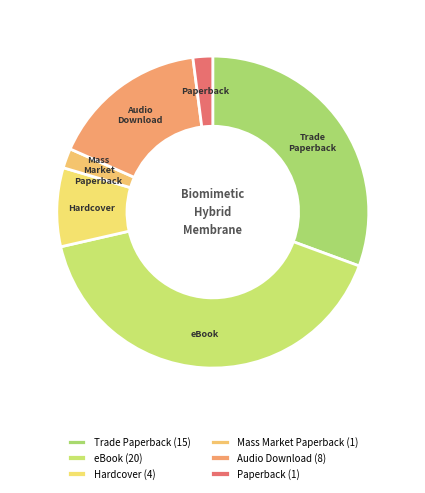

True or false: Hardcover accounts for 1% of the total.

False